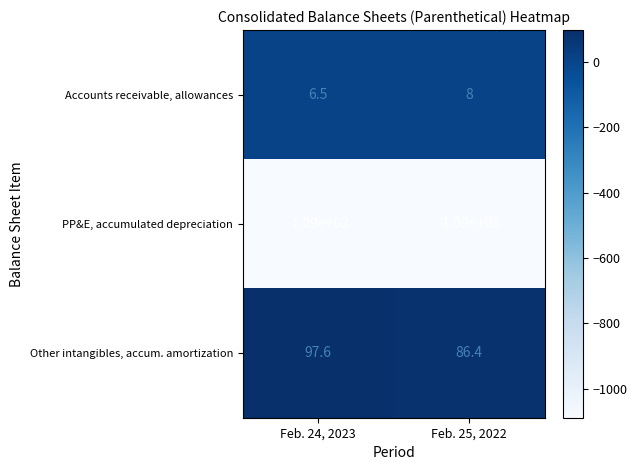

Which series has the widest spread of values?

Other intangibles, accum. amortization